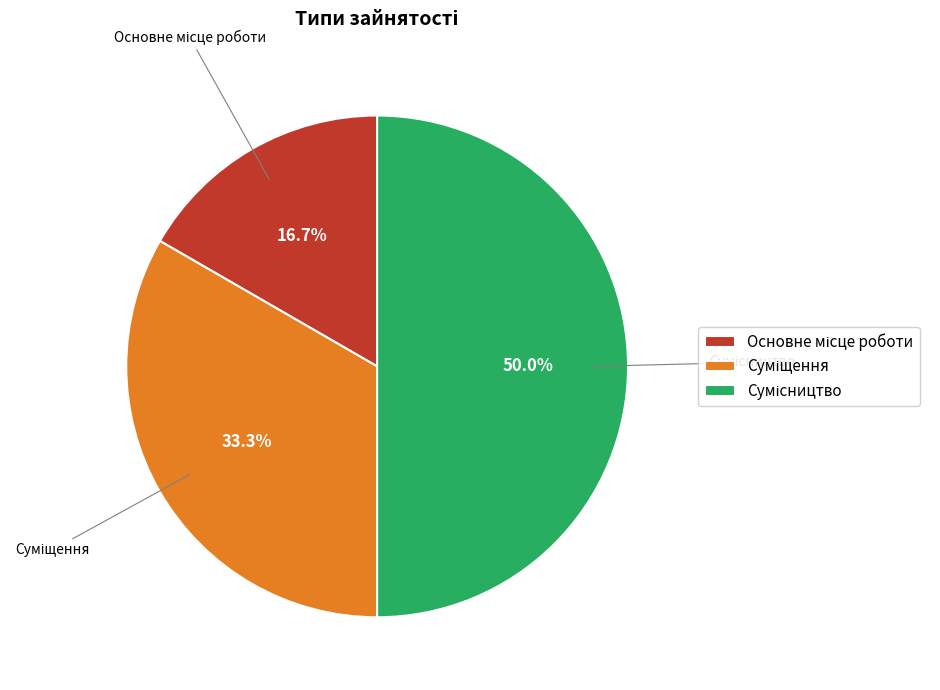

How many slices are in this pie chart?

3